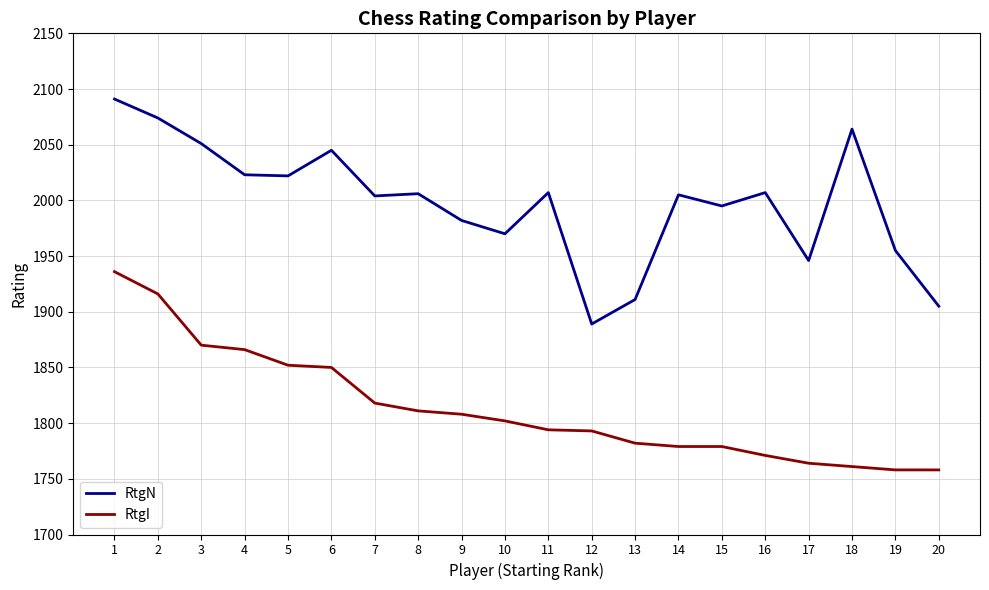

What is the total value across all series at 7?

3822